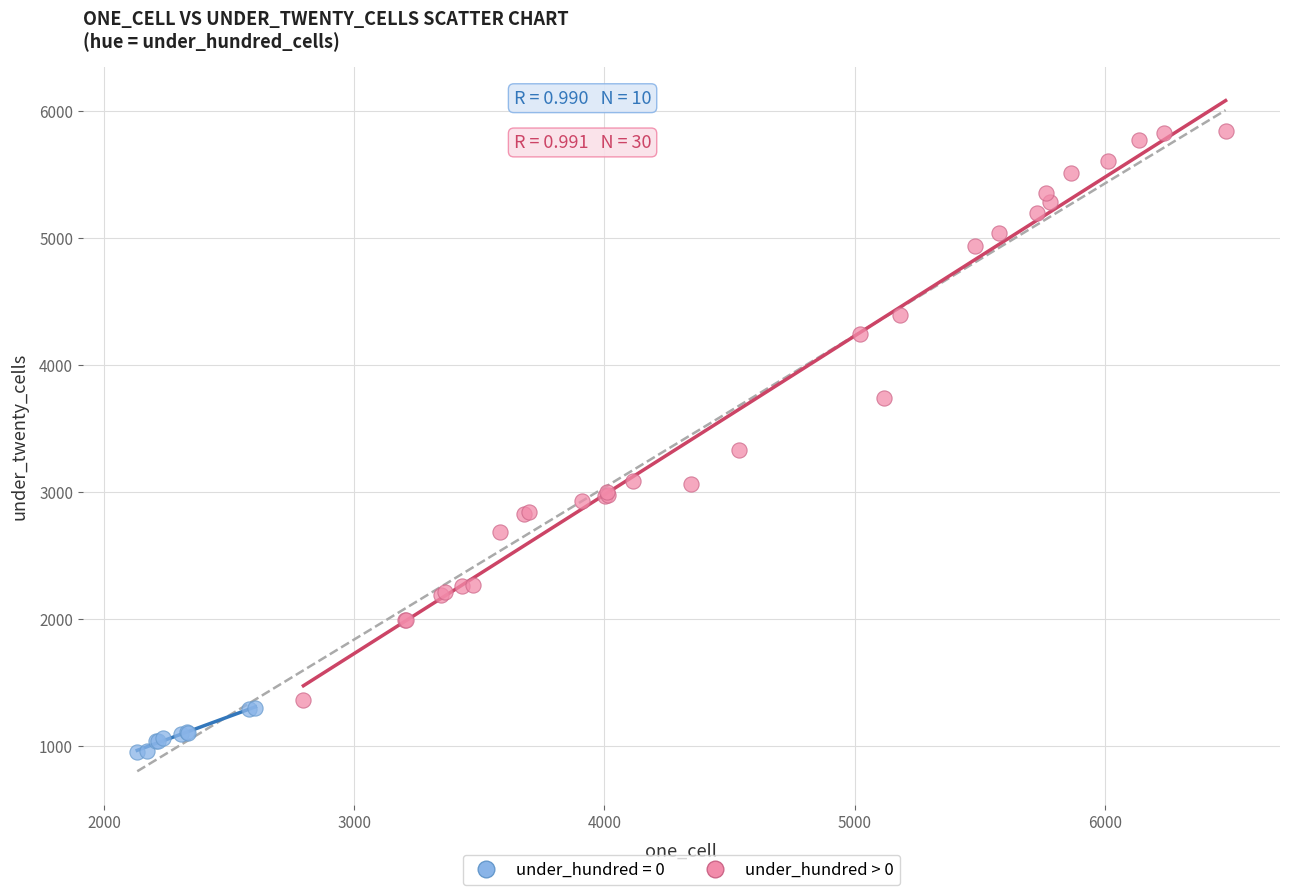

Which series reaches the minimum Y coordinate?

under_hundred = 0